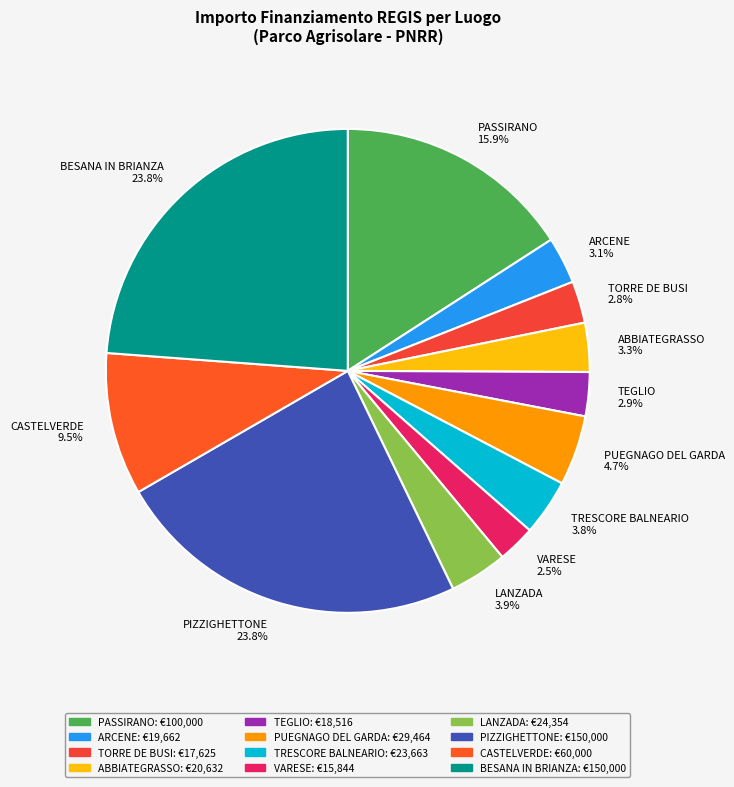

Is PUEGNAGO DEL GARDA the majority of the pie?

No